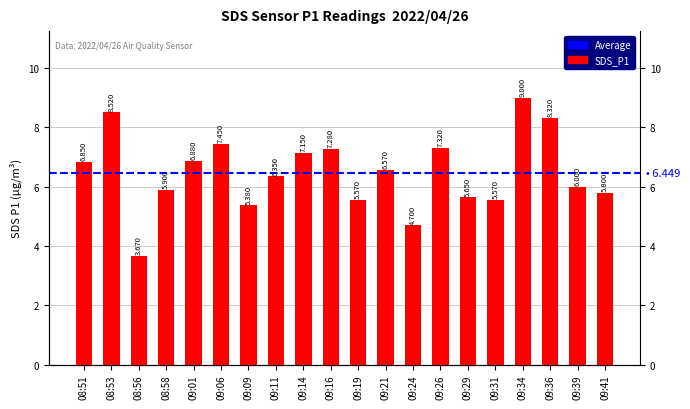

Reading right to left, transcribe all the data shown in this chart.

5.8	6.0	8.3	9.0	5.6	5.7	7.3	4.7	6.6	5.6	7.3	7.2	6.3	5.4	7.5	6.9	5.9	3.7	8.5	6.8